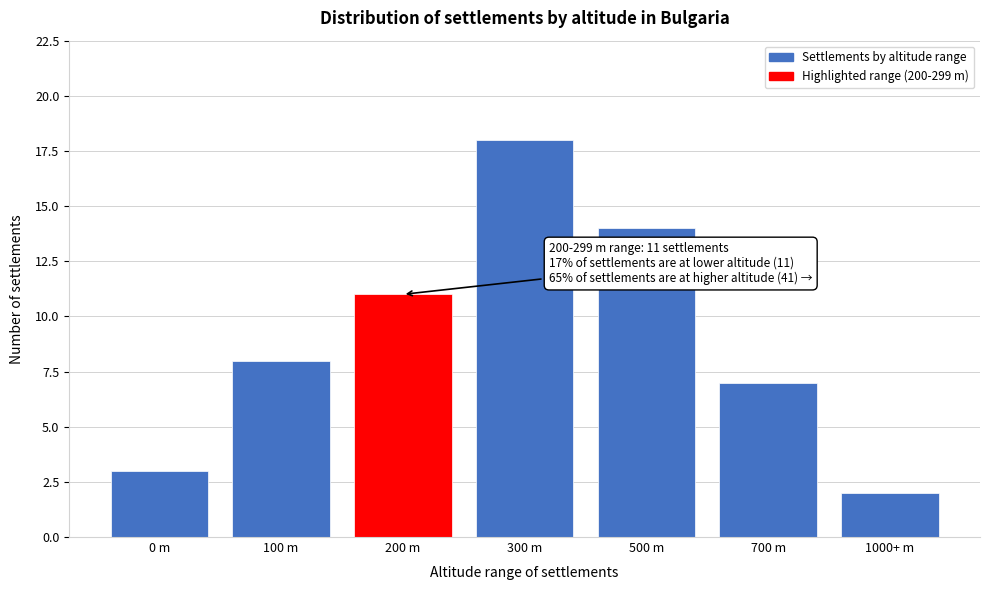

Reading left to right, transcribe all the data shown in this chart.

0 m=3	100 m=8	200 m=11	300 m=18	500 m=14	700 m=7	1000+ m=2